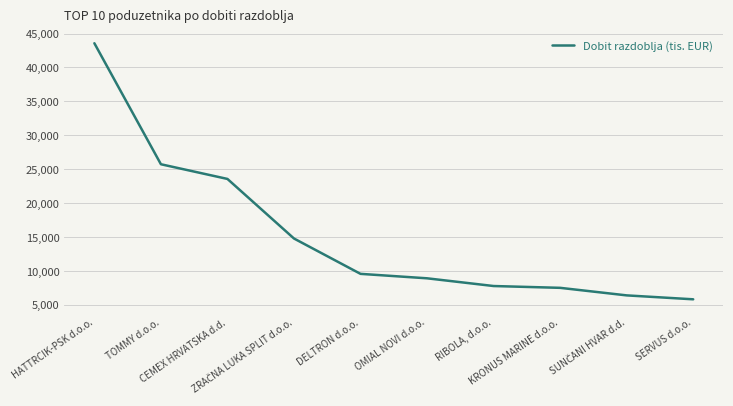

How many values are below 9555?

5